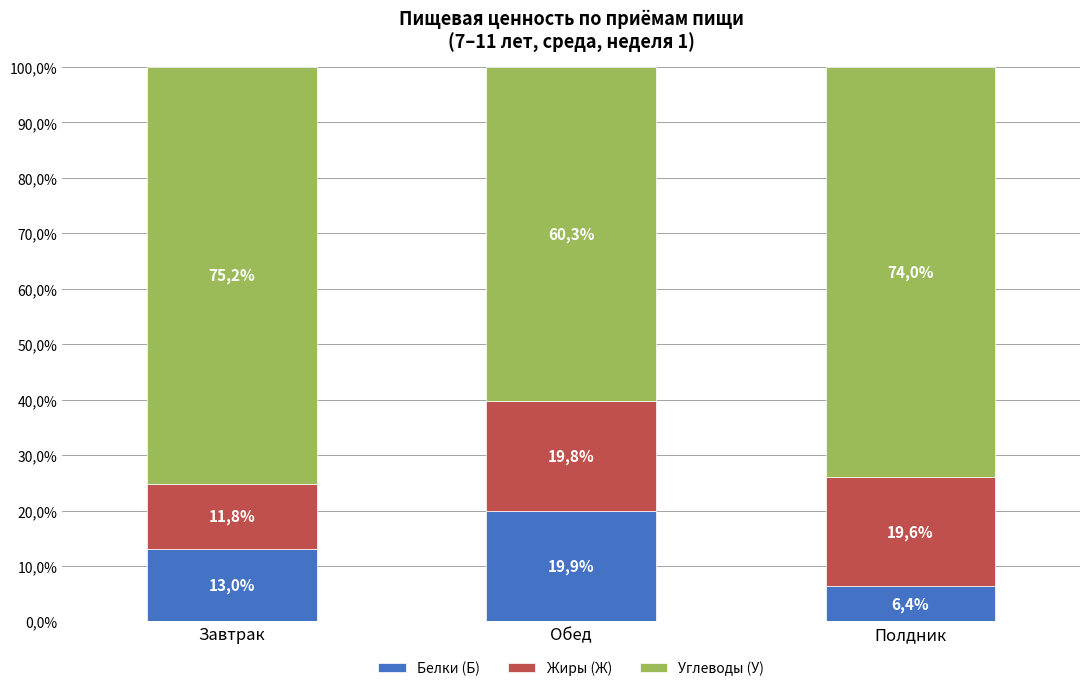

Where does the Углеводы (У) series first go above 73?

Завтрак